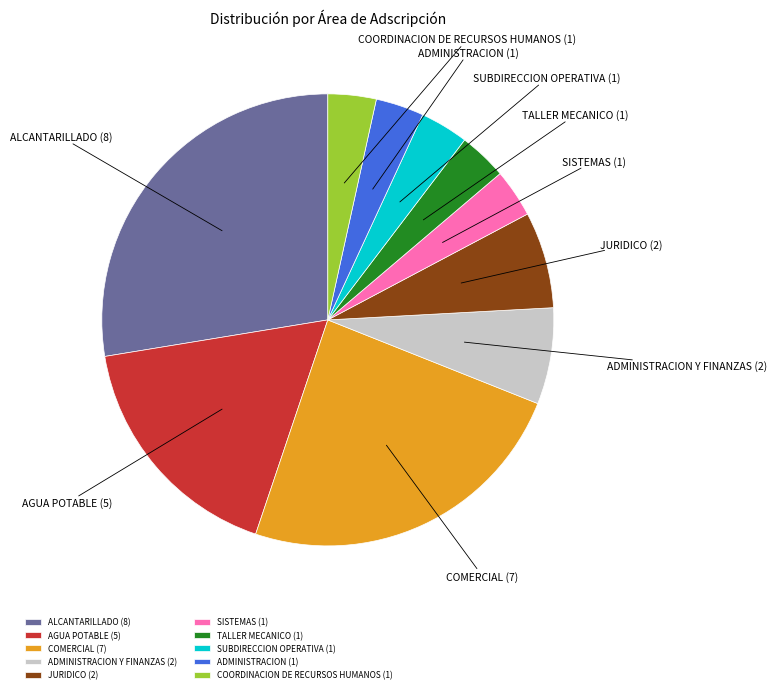

Is it true that COMERCIAL is 24% of the pie?

True